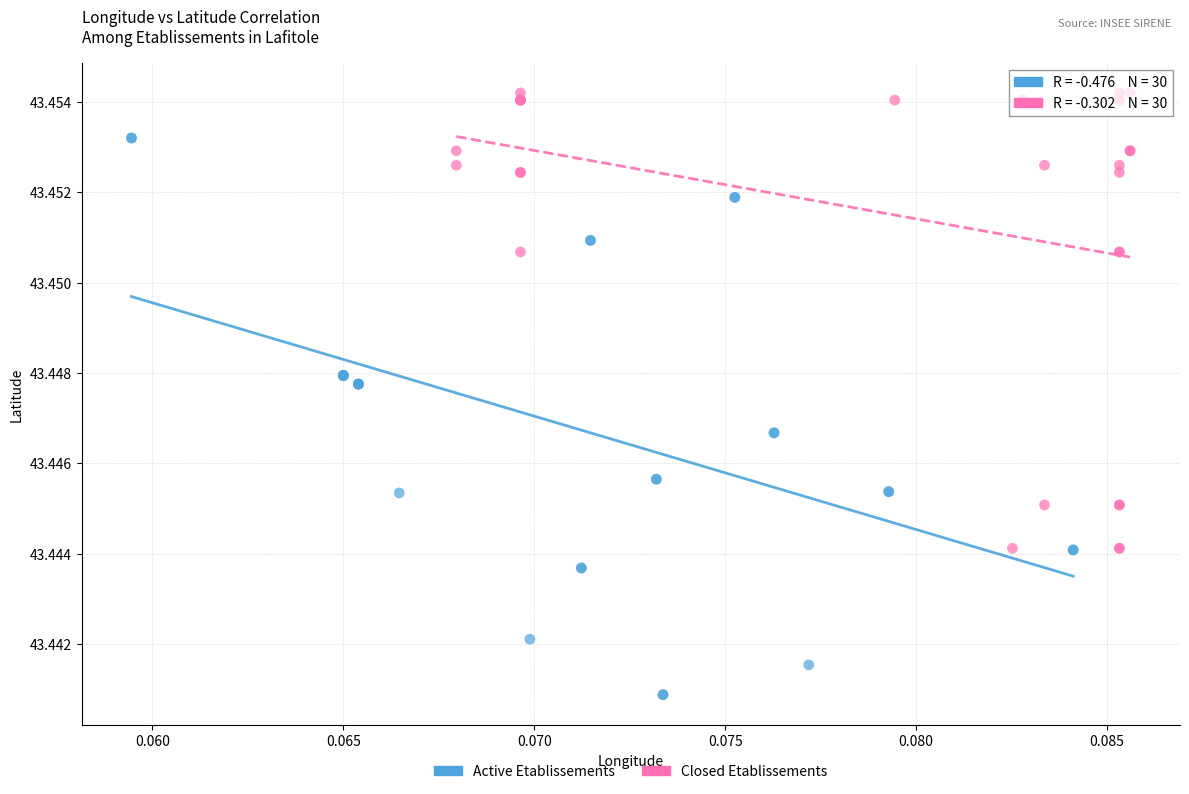

Which series reaches the maximum Y coordinate?

Closed Etablissements